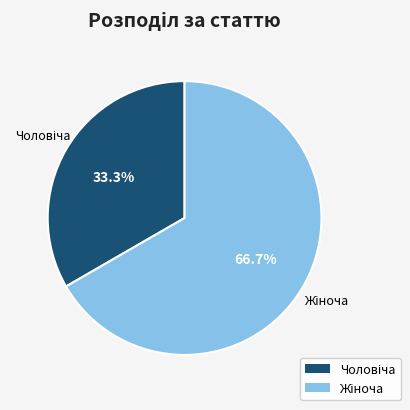

Is there any slice that represents more than half of the pie?

Yes